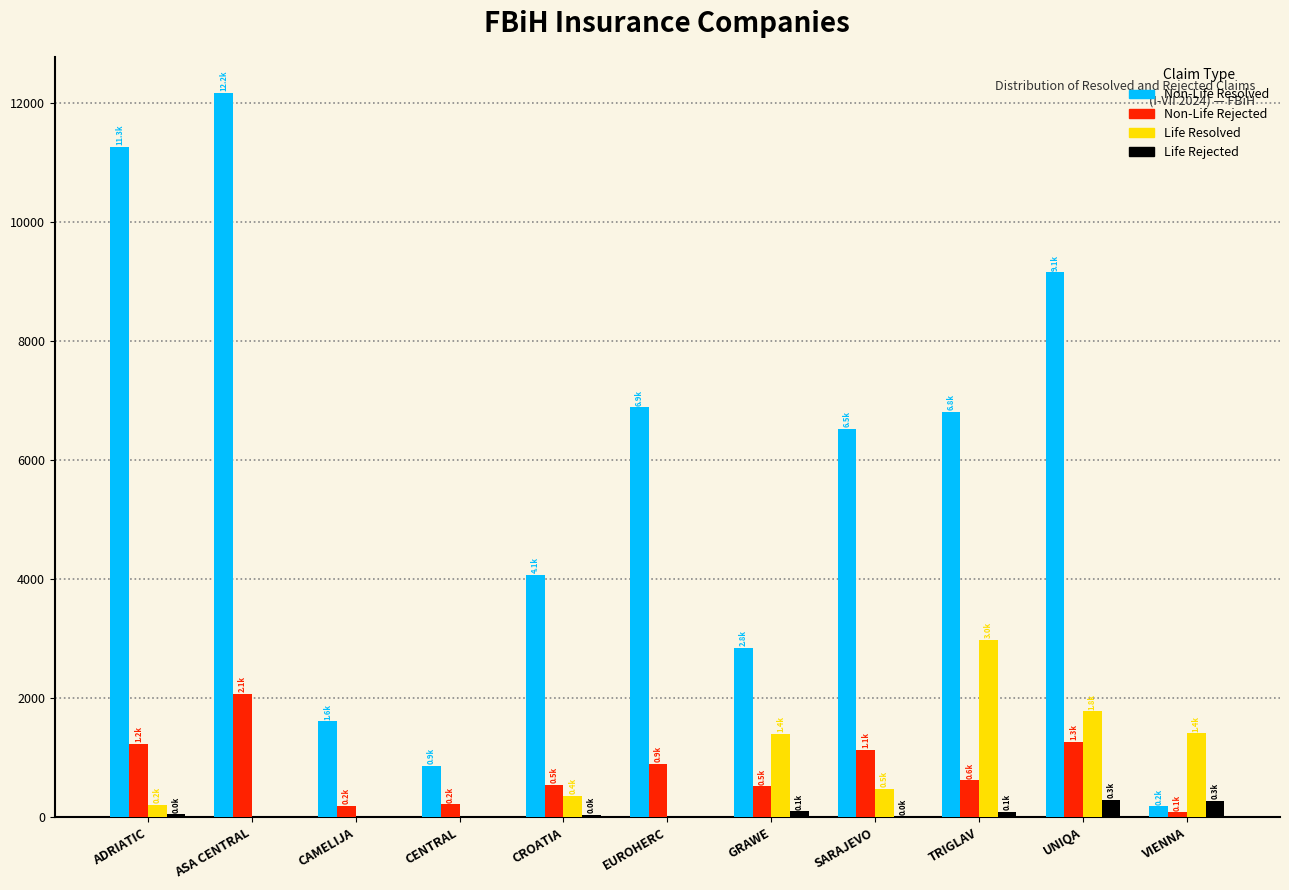

What is the total value across all series at EUROHERC?

7775